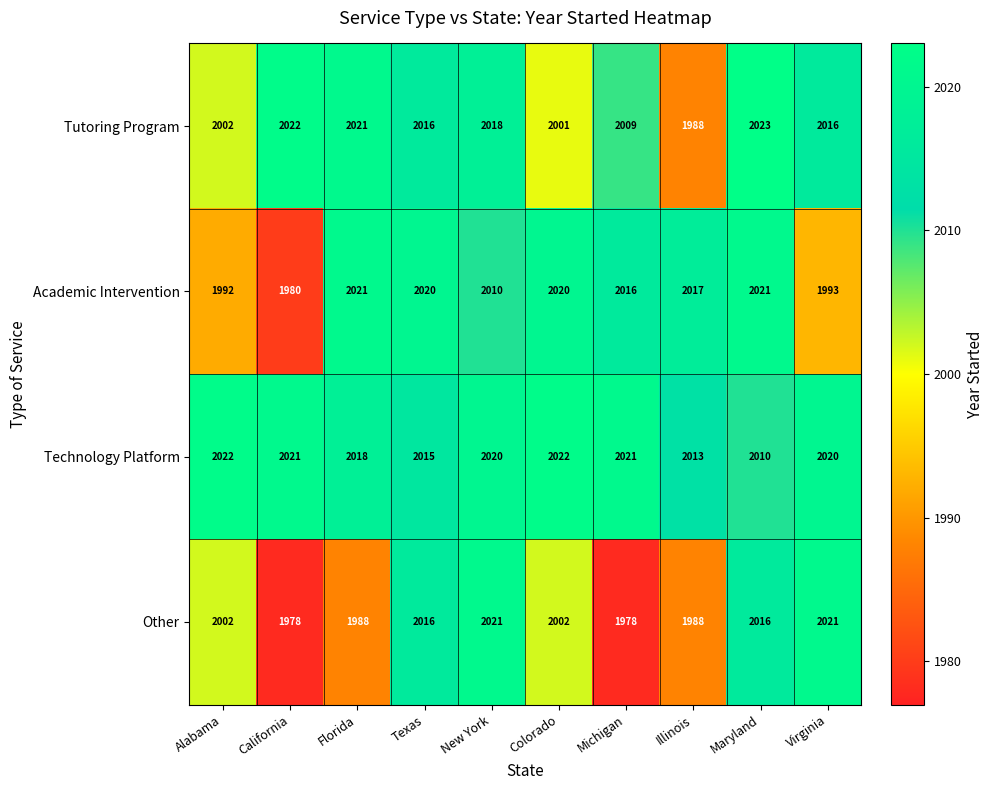

At how many categories does at least one series exceed 2006?

10